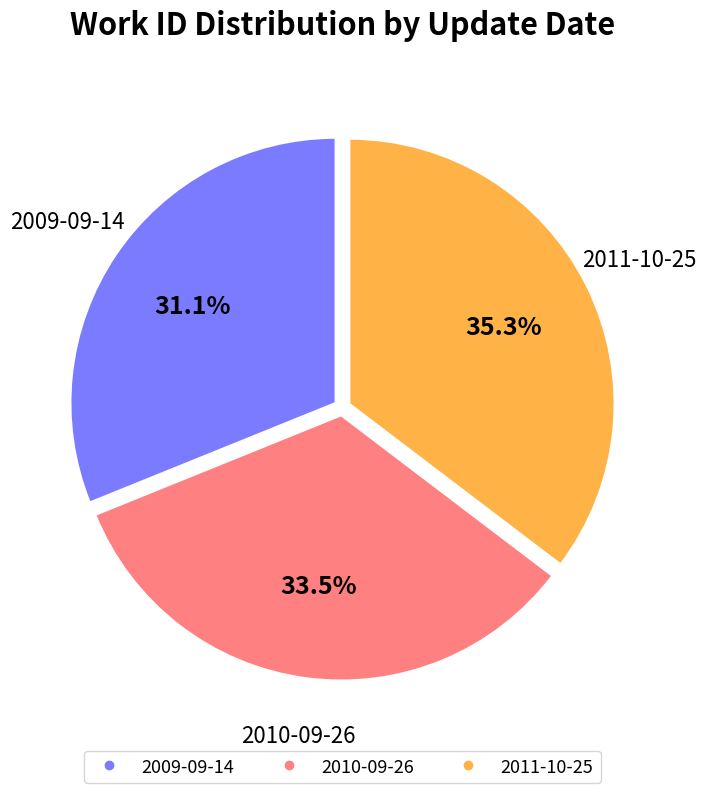

How many segments does this pie chart have?

3